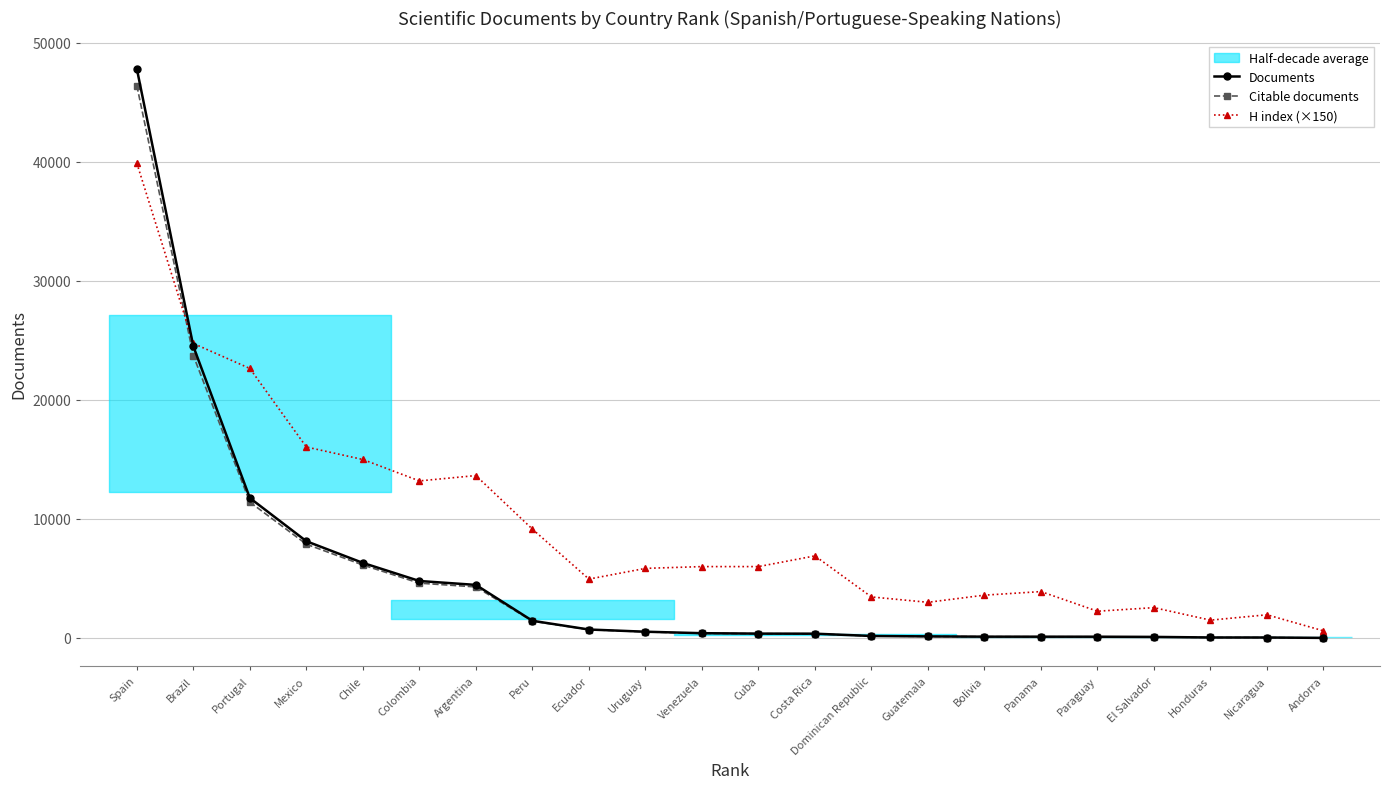

How many data points in H index (×150) are less than 6000?

11